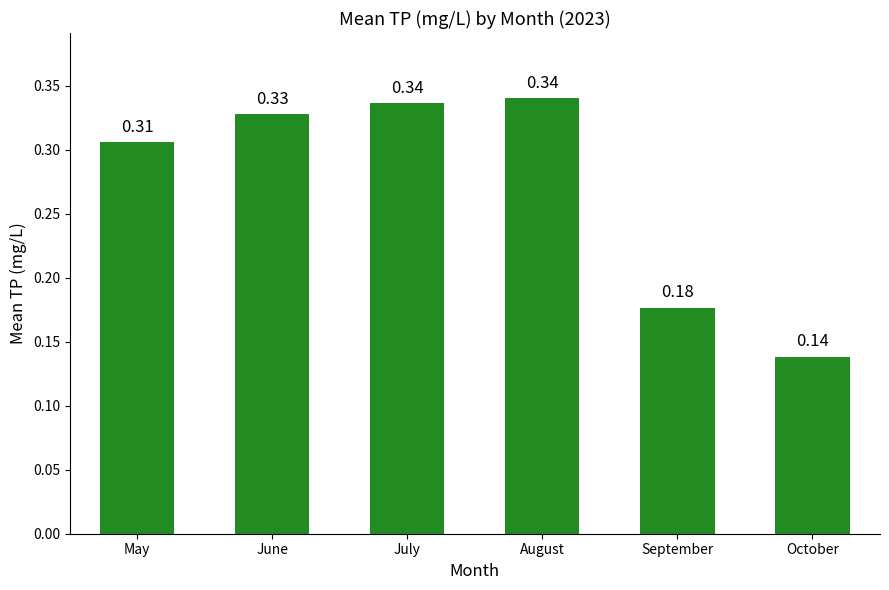

What is the sum of all values?

1.6